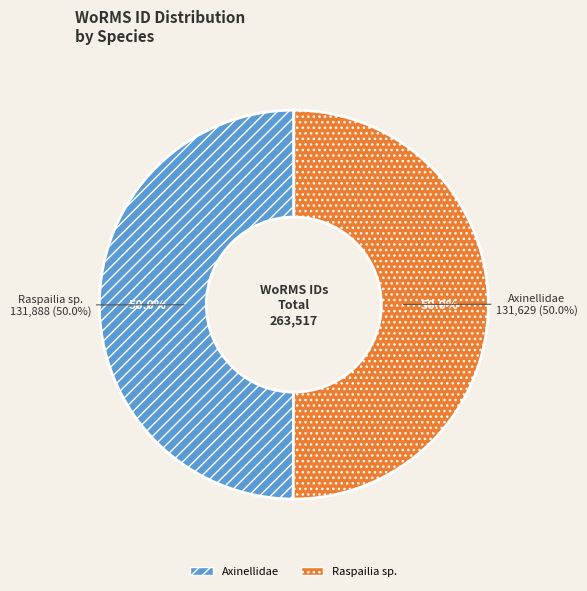

To the nearest percent, what portion does Raspailia sp. represent?

50%